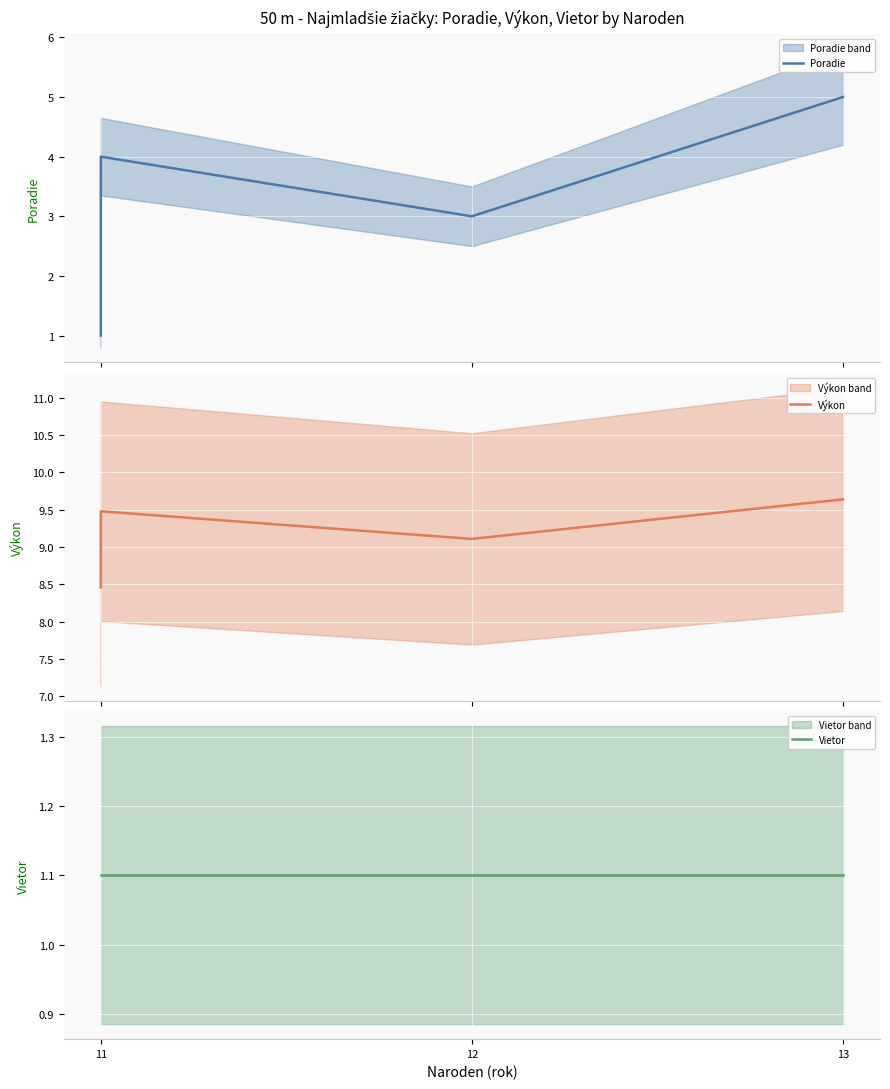

In Poradie, how many points are lower than both neighbors (excluding endpoints)?

1